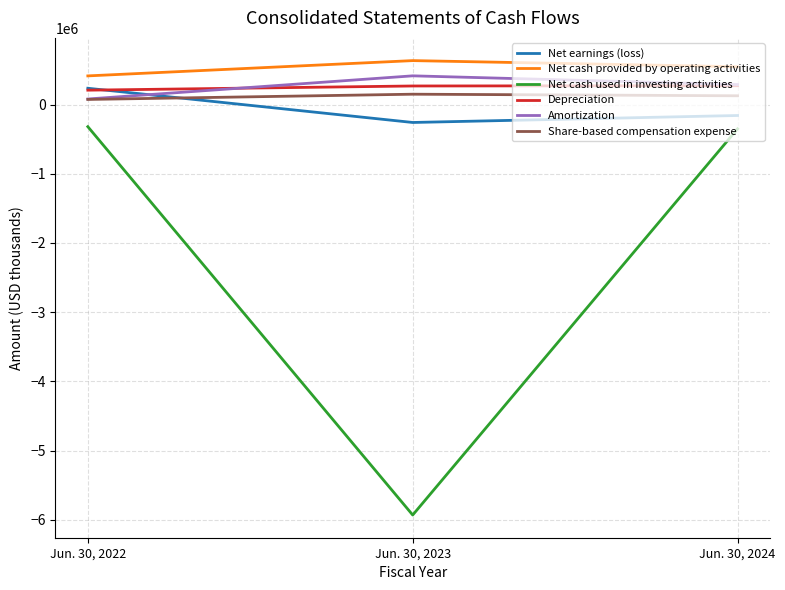

What is the difference between the highest and lowest values at Jun. 30, 2023?

6562651